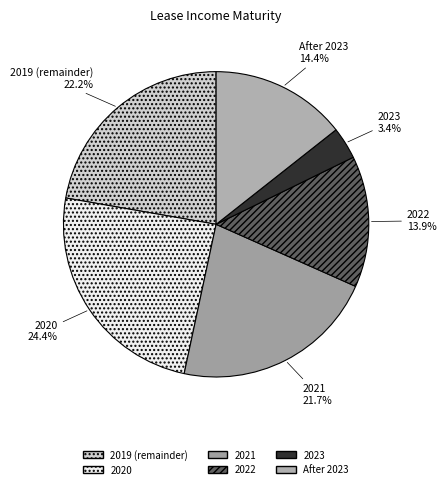

How many slices are in this pie chart?

6